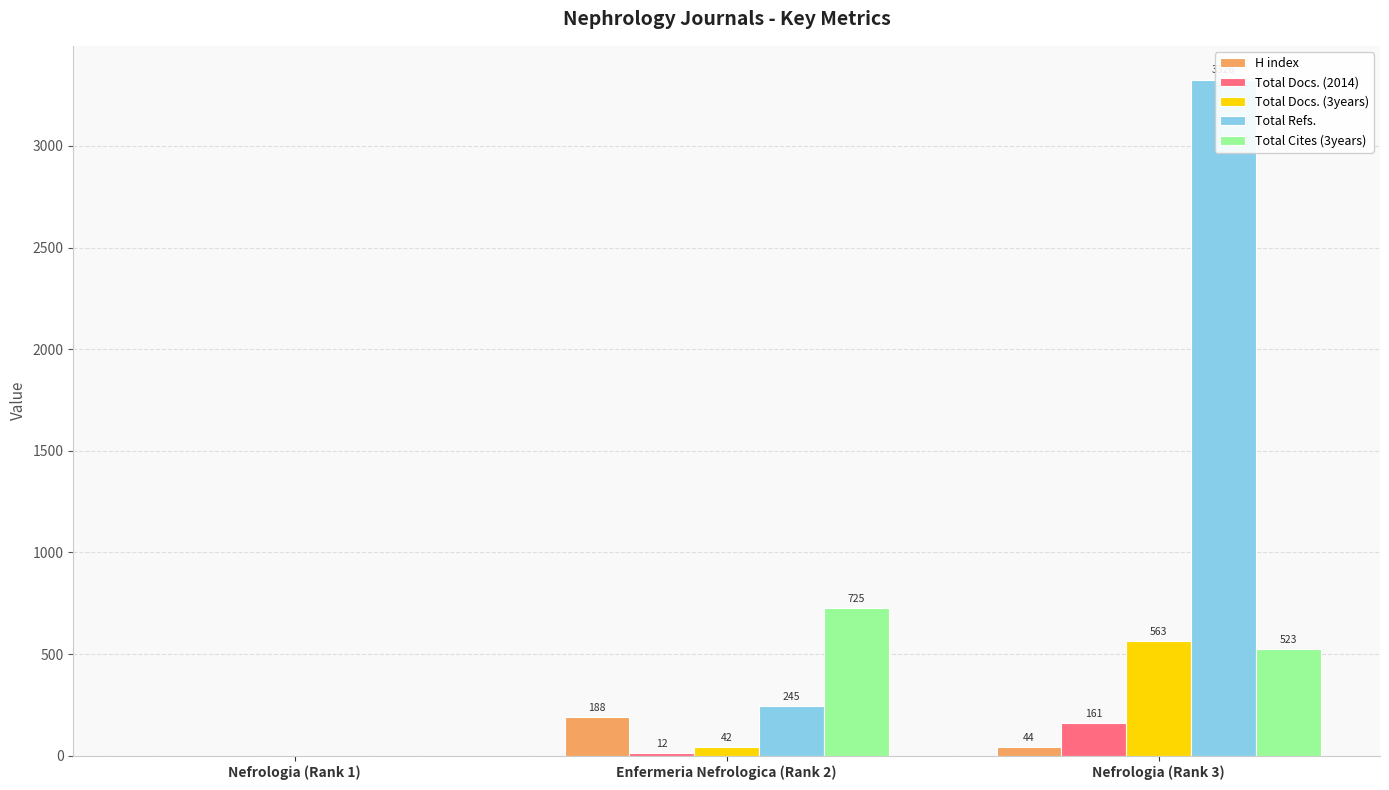

At which category is the sum across all series the highest?

Nefrologia (Rank 3)